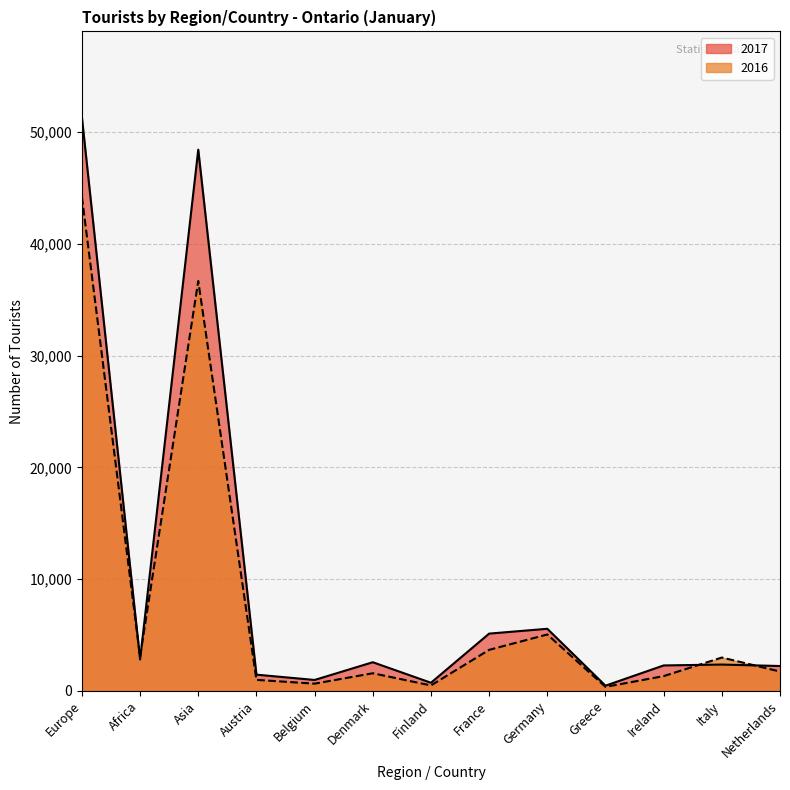

Which series ends up on top after the final intersection of 2016 and 2017?

2017